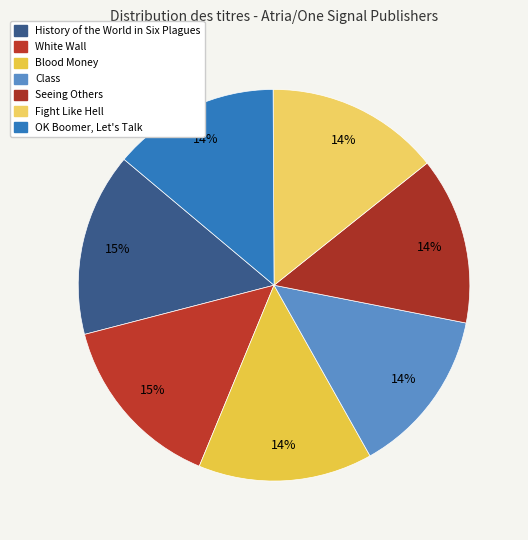

How many slices are in this pie chart?

7